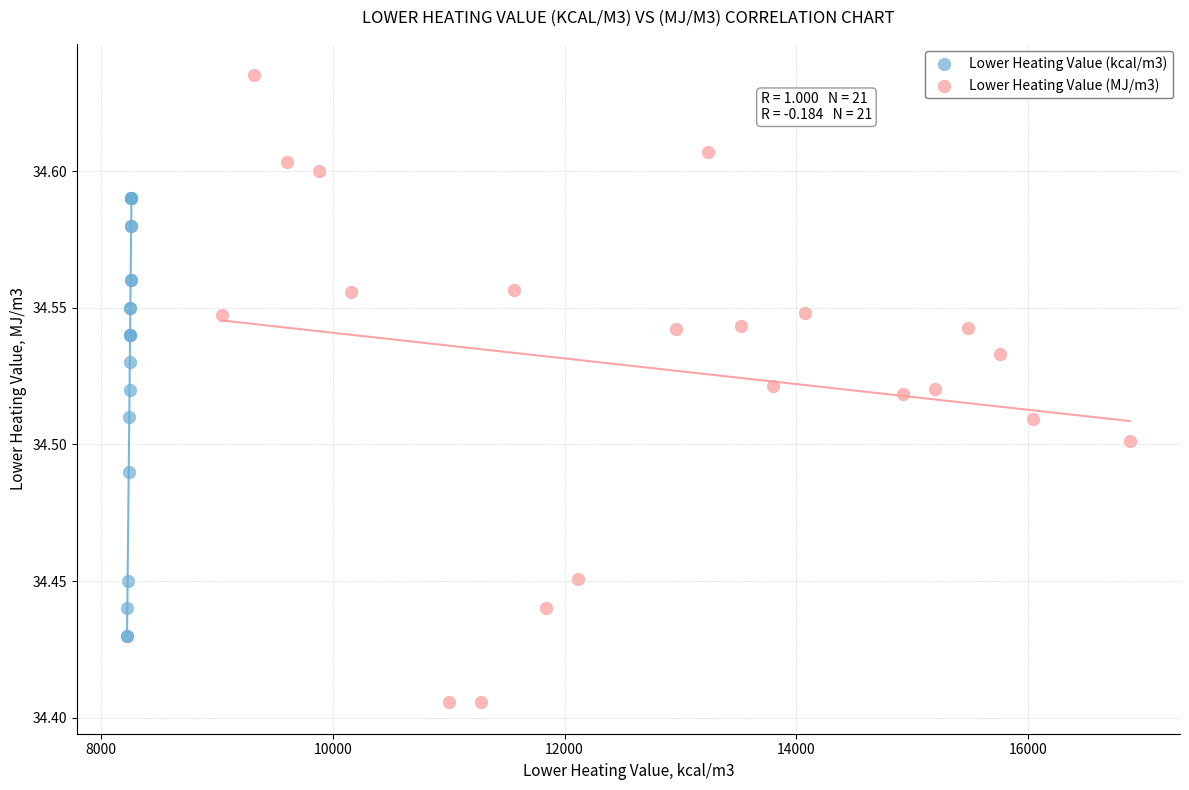

Which series contains the lowest Y value?

Lower Heating Value (MJ/m3)